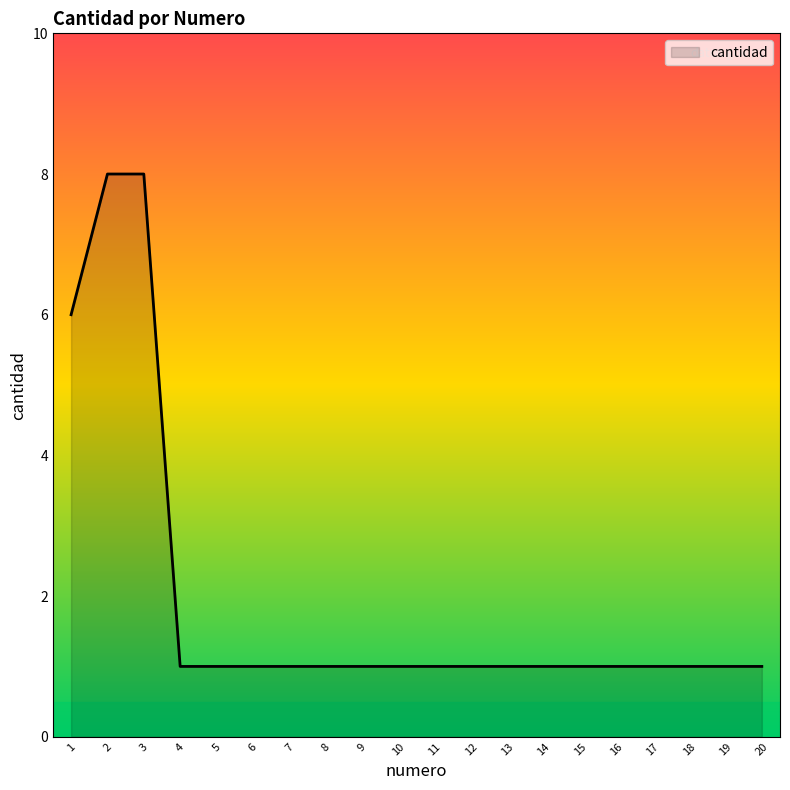

True or false: the data shows 1 at 19.

True